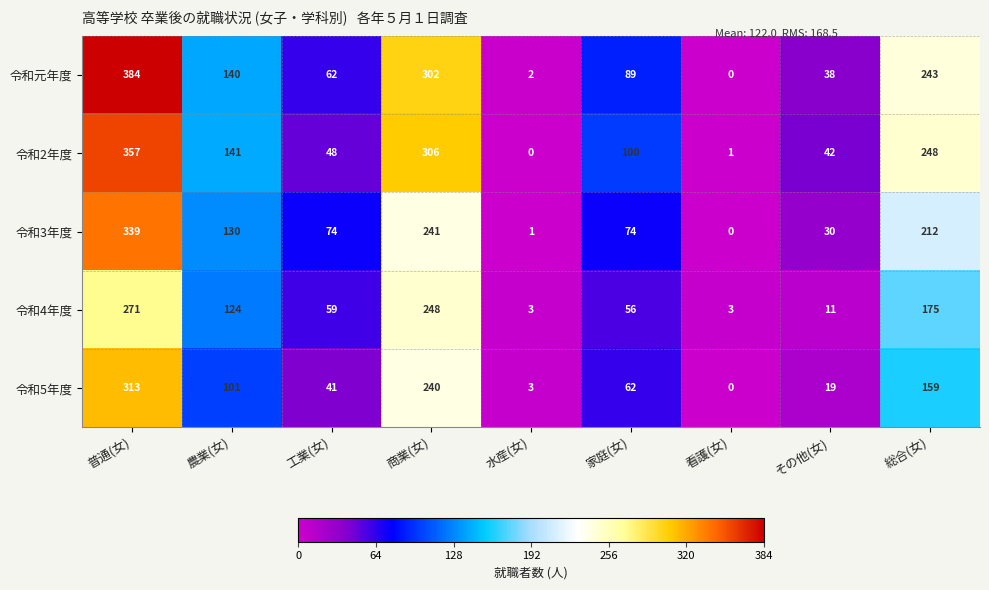

Rank the categories by 令和2年度 value from lowest to highest.

水産(女), 看護(女), その他(女), 工業(女), 家庭(女), 農業(女), 総合(女), 商業(女), 普通(女)